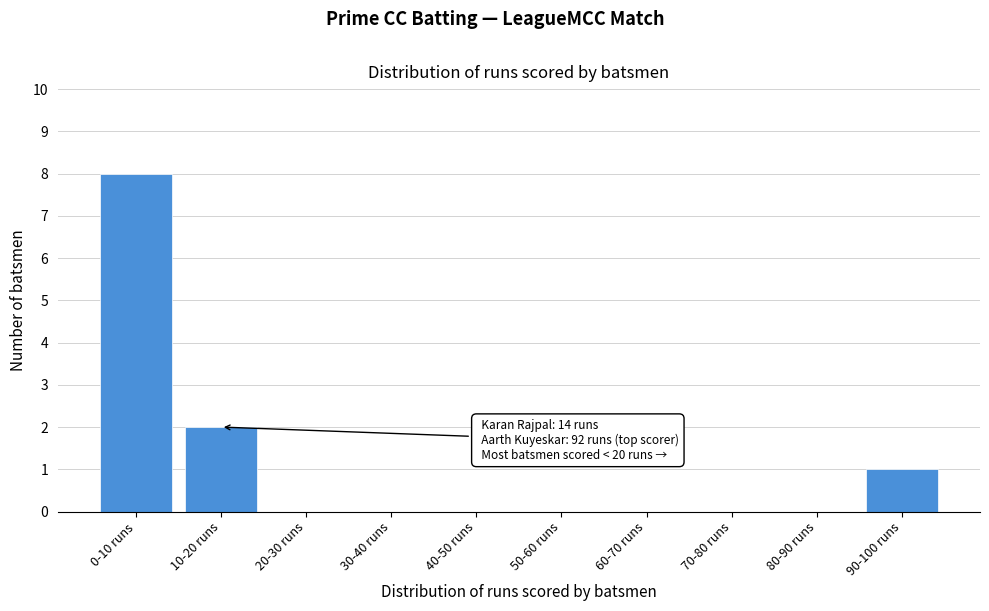

Reading left to right, extract all data points from this chart.

0-10 runs=8	10-20 runs=2	20-30 runs=0	30-40 runs=0	40-50 runs=0	50-60 runs=0	60-70 runs=0	70-80 runs=0	80-90 runs=0	90-100 runs=1